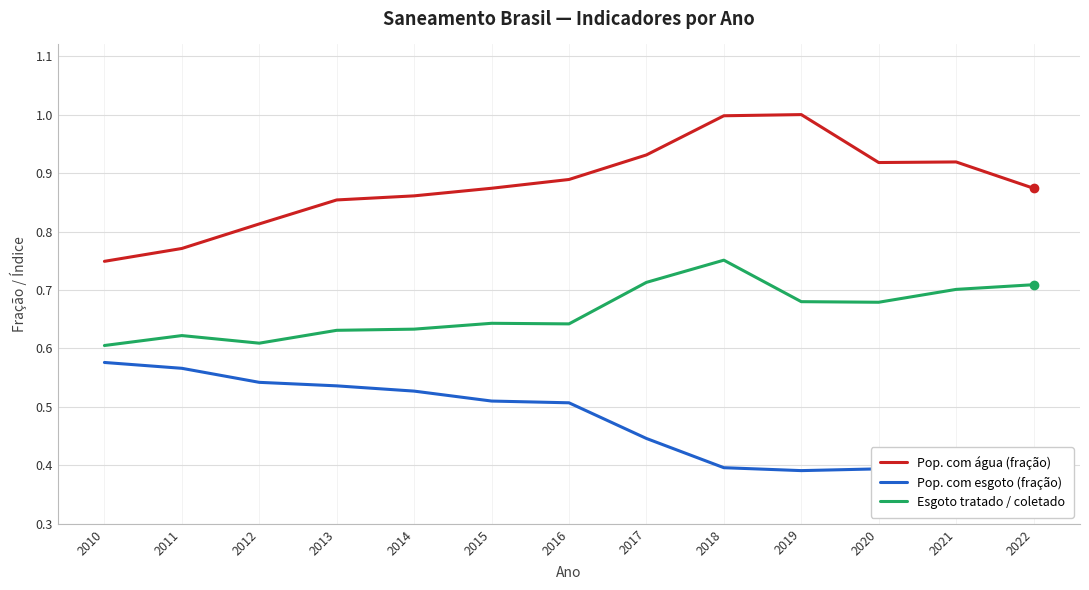

What is the highest value of the Pop. com água (fração) series?

1.0